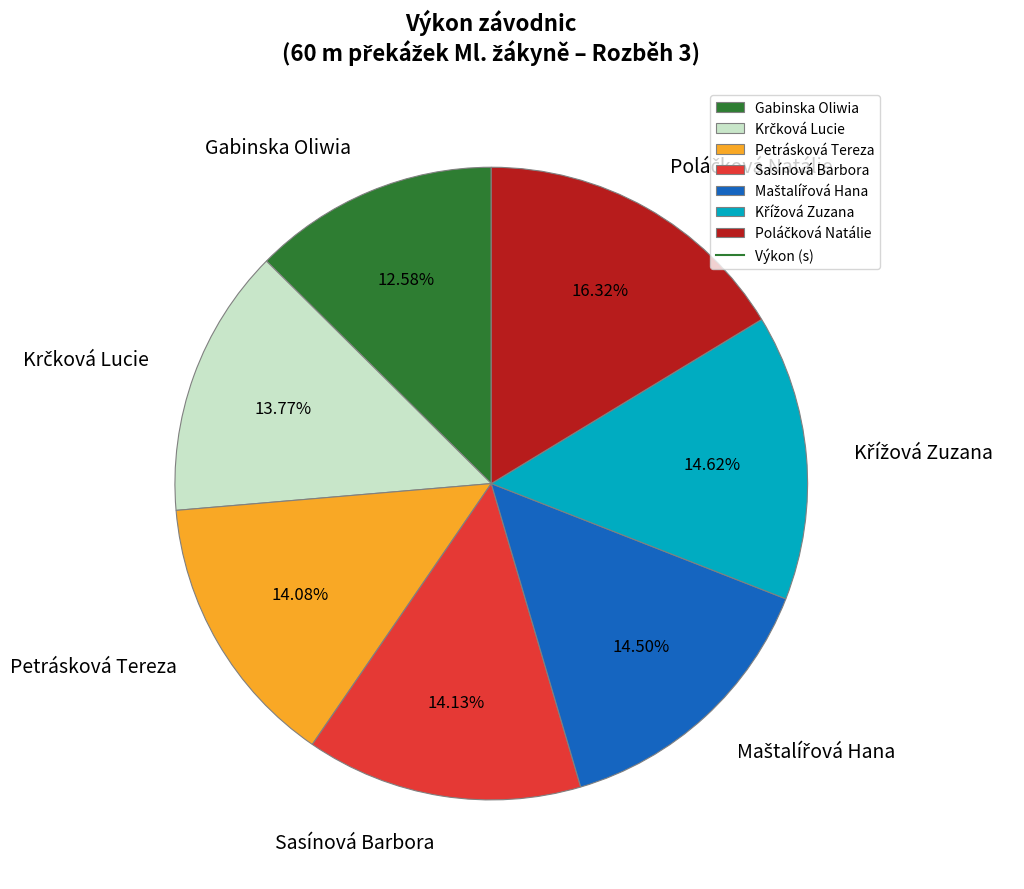

True or false: Petrásková Tereza accounts for 20% of the total.

False